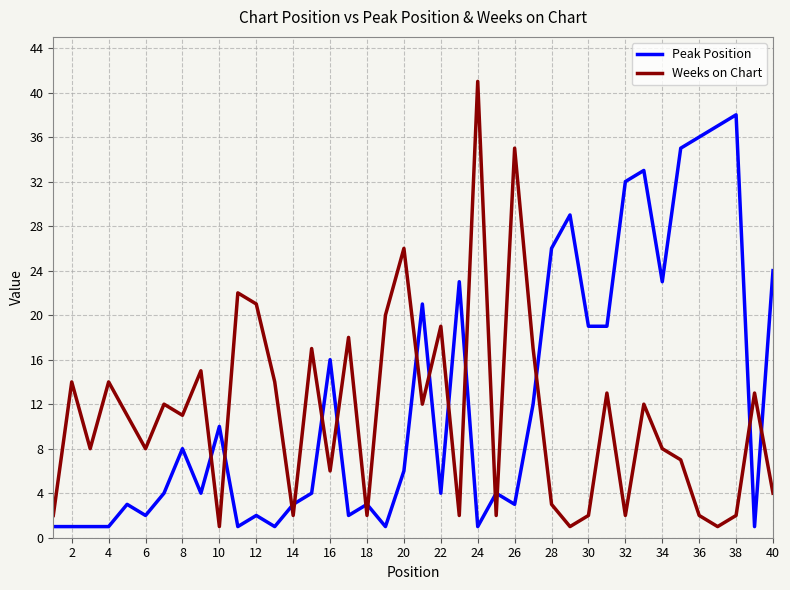

What is the sum of all Peak Position values?

494